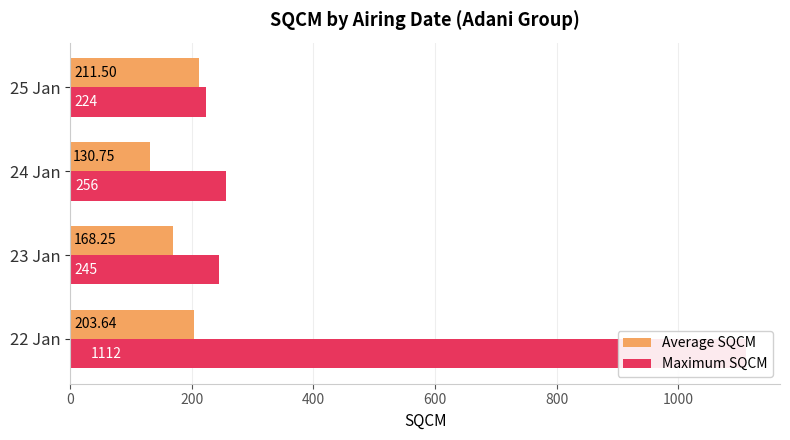

Reading right to left, transcribe all the data shown in this chart.

Average SQCM: 211.5	130.8	168.2	203.6
Maximum SQCM: 224.0	256.0	245.0	1112.0